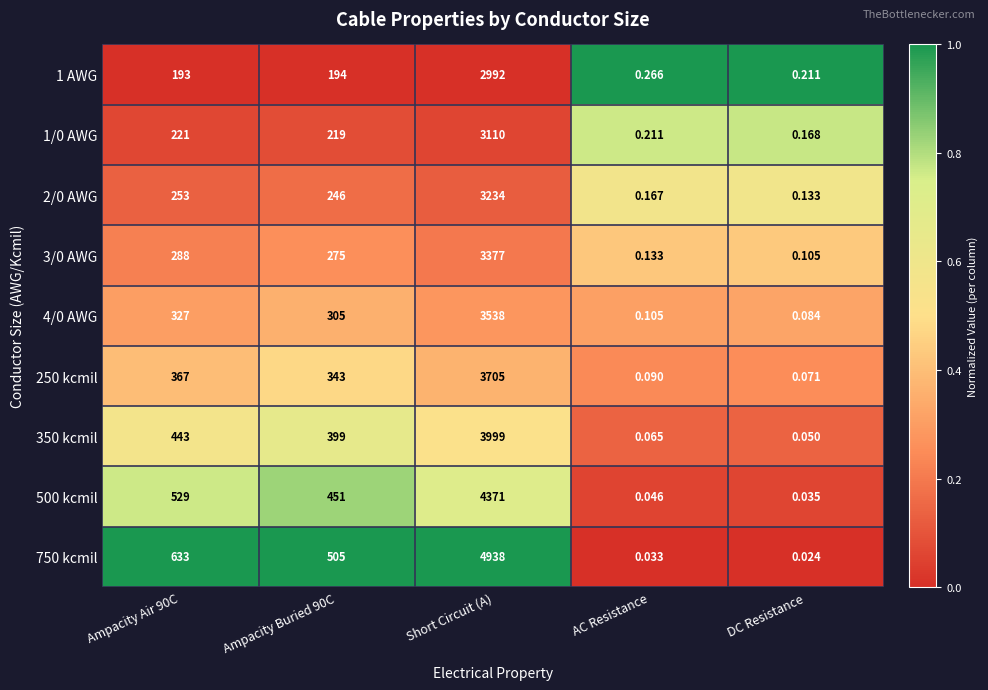

At which label does 500 kcmil reach its minimum?

DC Resistance